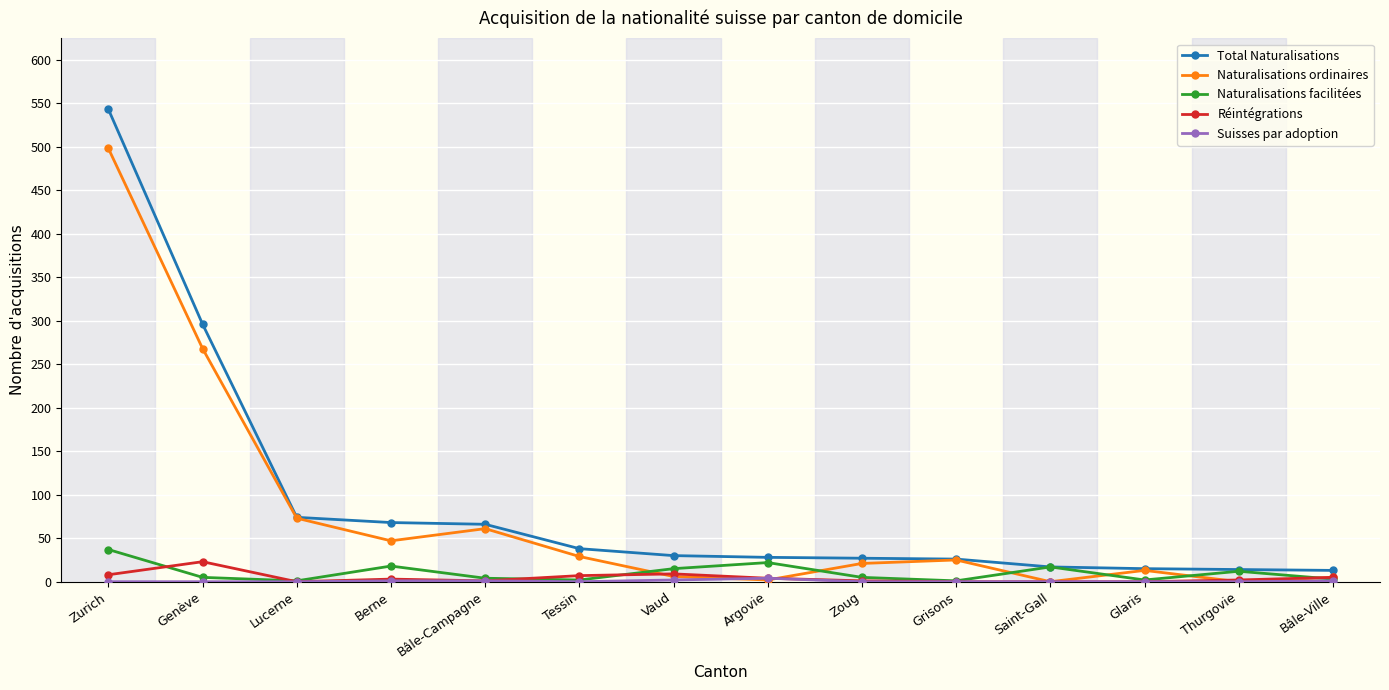

How many lines are shown in the chart?

5